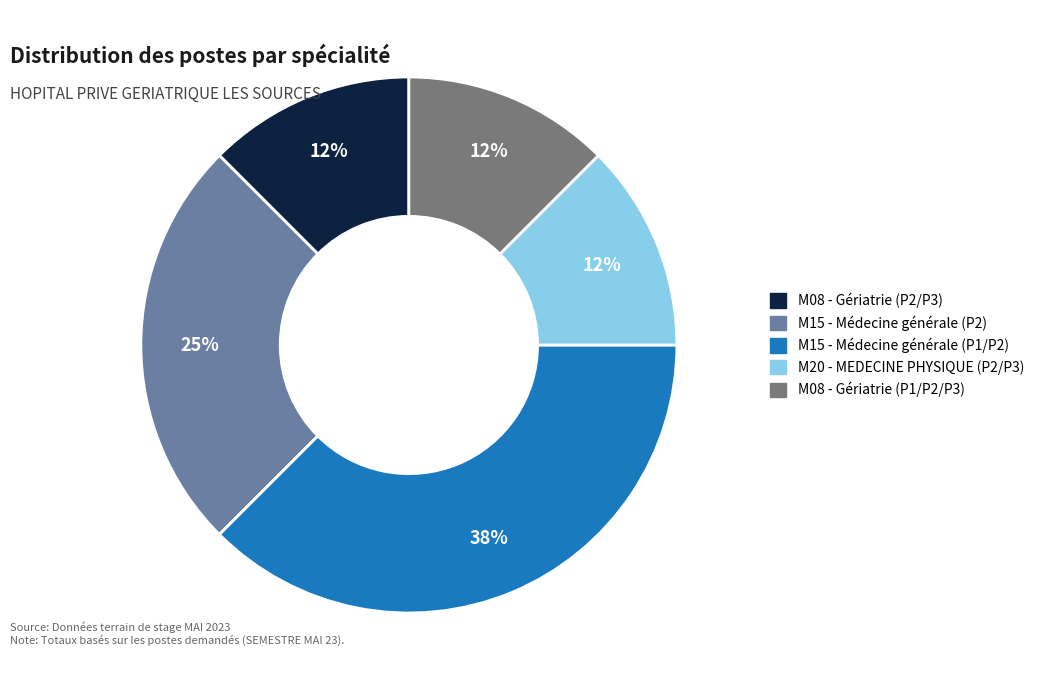

How many segments does this pie chart have?

5